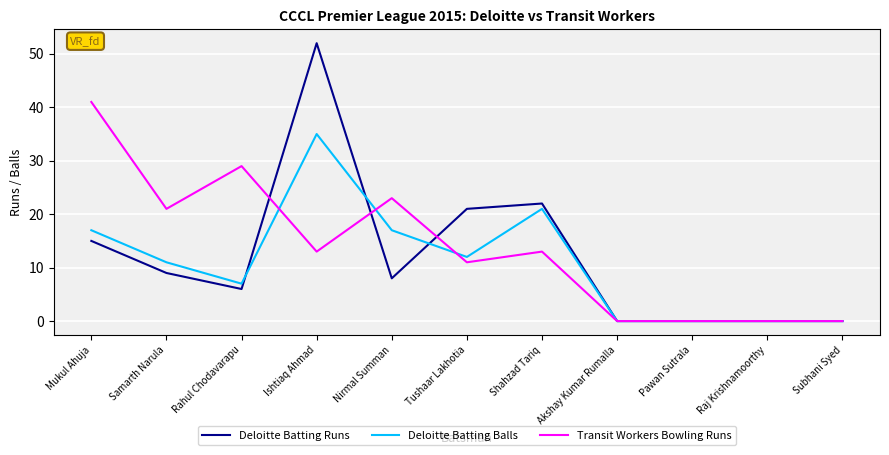

What position from the left is Raj Krishnamoorthy?

10